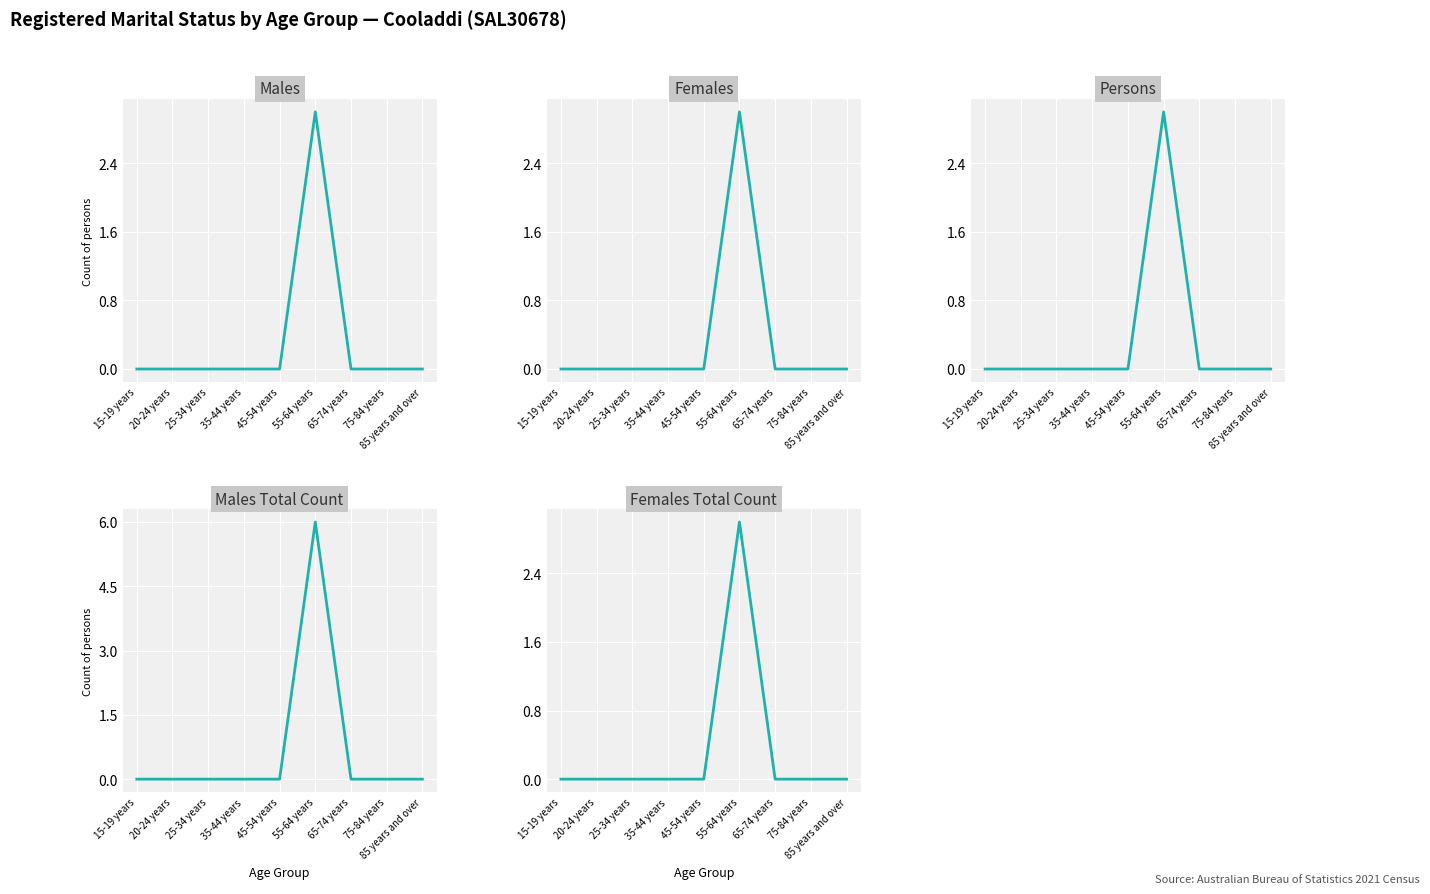

How many data points in Males Total are above 0?

1